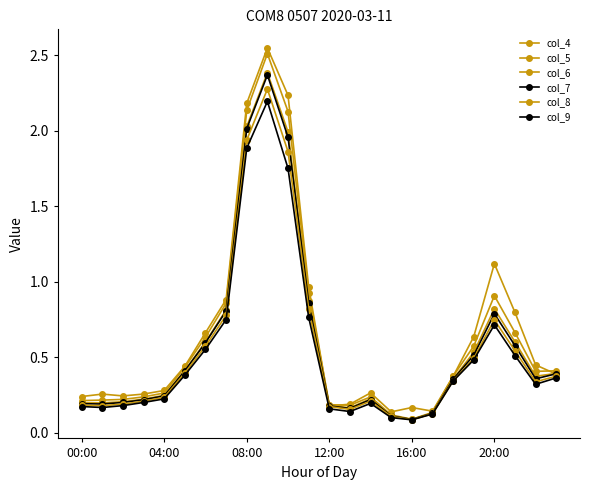

Which series has the largest total across all categories?

col_4